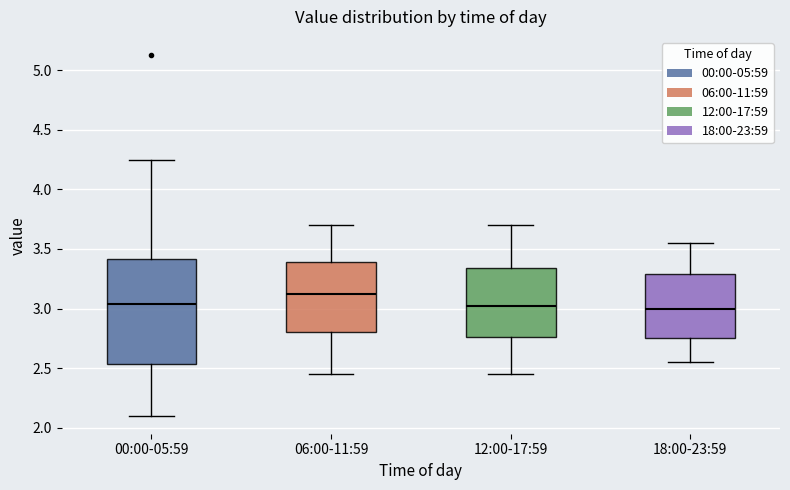

Comparing the boxes themselves (not the whiskers), which one is the tallest?

00:00-05:59